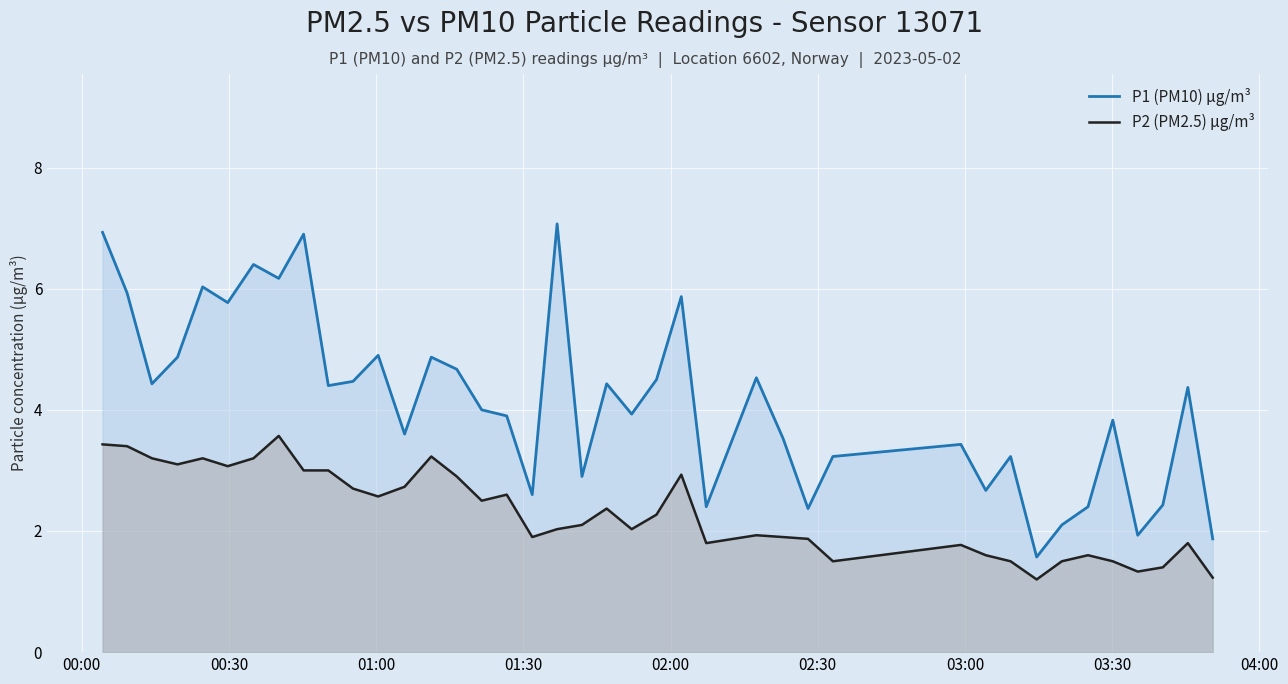

Reading left to right, list all the values displayed in this chart.

P1 (PM10) µg/m³: 6.9	5.9	4.4	4.9	6.0	5.8	6.4	6.2	6.9	4.4	4.5	4.9	3.6	4.9	4.7	4.0	3.9	2.6	7.1	2.9	4.4	3.9	4.5	5.9	2.4	4.5	3.5	2.4	3.2	3.4	2.7	3.2	1.6	2.1	2.4	3.8	1.9	2.4	4.4	1.9
P2 (PM2.5) µg/m³: 3.4	3.4	3.2	3.1	3.2	3.1	3.2	3.6	3.0	3.0	2.7	2.6	2.7	3.2	2.9	2.5	2.6	1.9	2.0	2.1	2.4	2.0	2.3	2.9	1.8	1.9	1.9	1.9	1.5	1.8	1.6	1.5	1.2	1.5	1.6	1.5	1.3	1.4	1.8	1.2